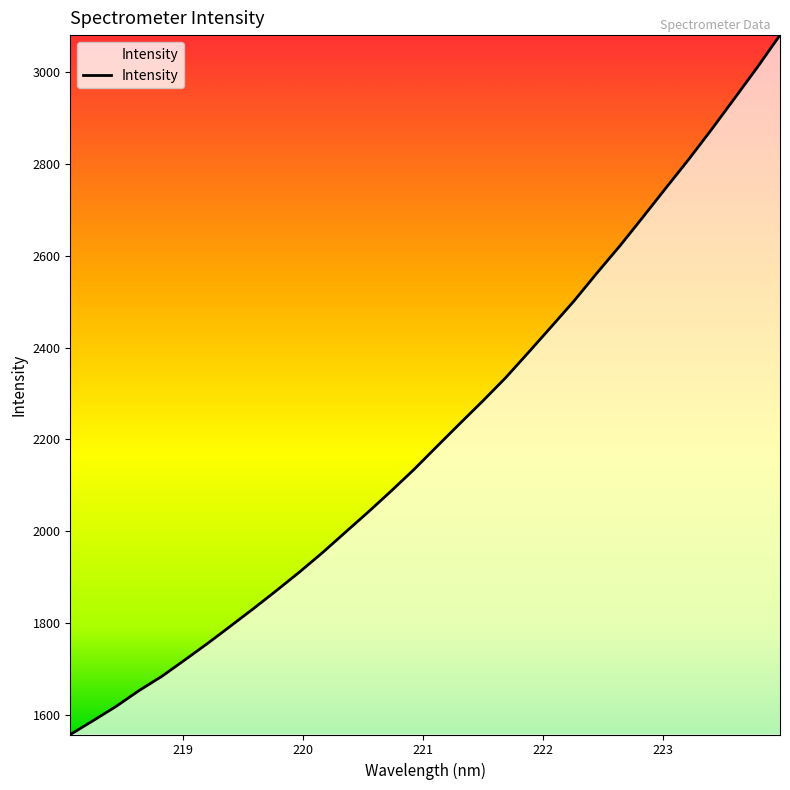

What is the smallest value displayed?

1556.4